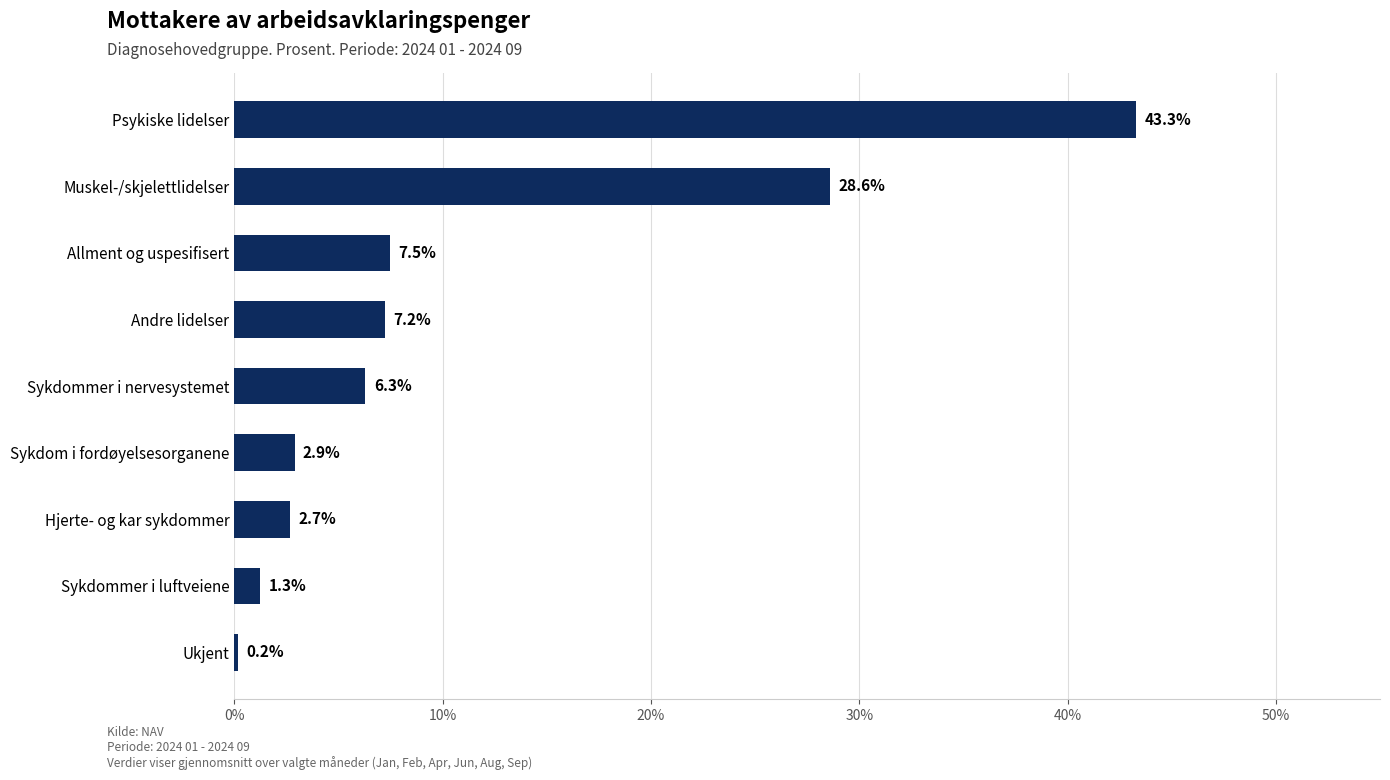

What is the difference between the maximum and minimum values?

43.1